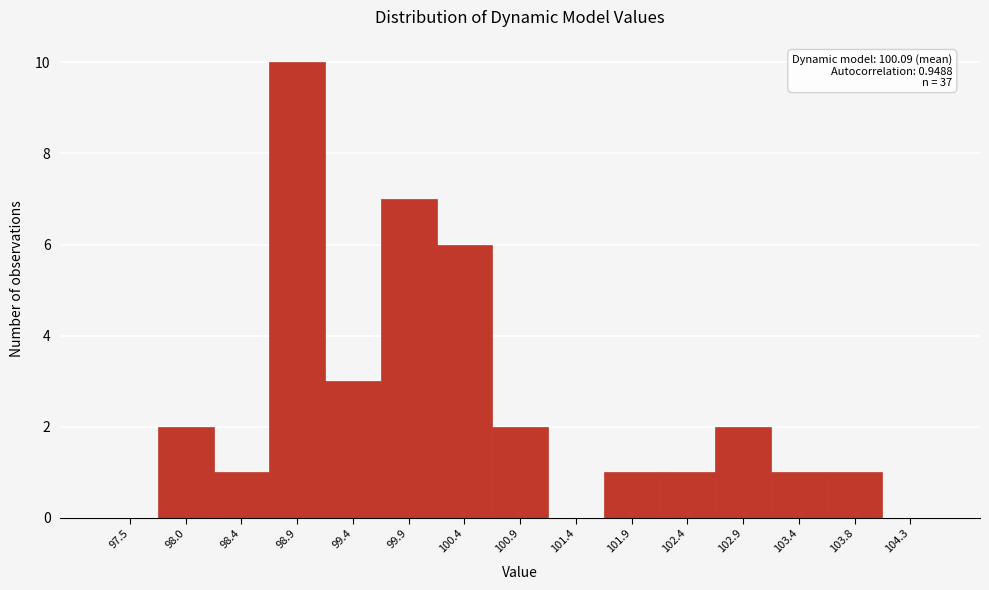

Which range on the x-axis has the tallest bar?

98.70 to 99.20